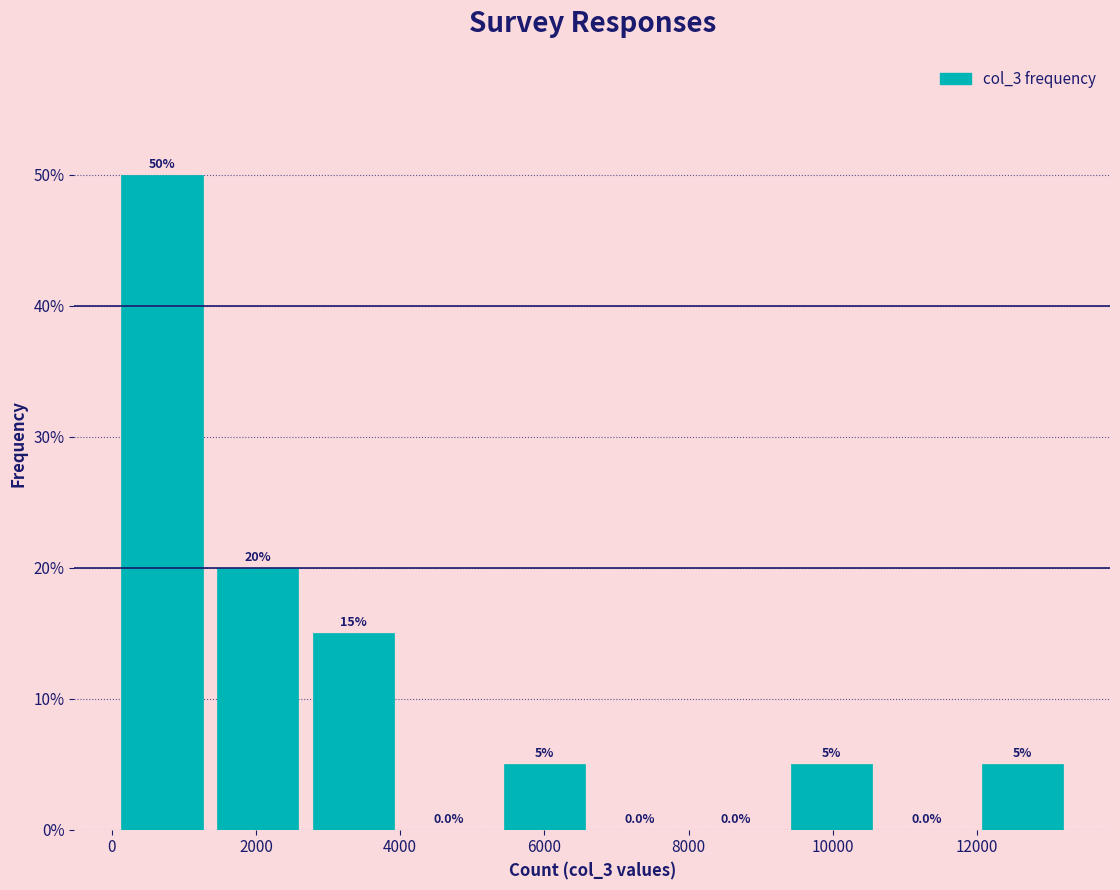

How tall is the bar that spans 5400 to 6600 on the x-axis? The bar edges are not printed on the chart, so give them approximately, as read against the axis.

5.0